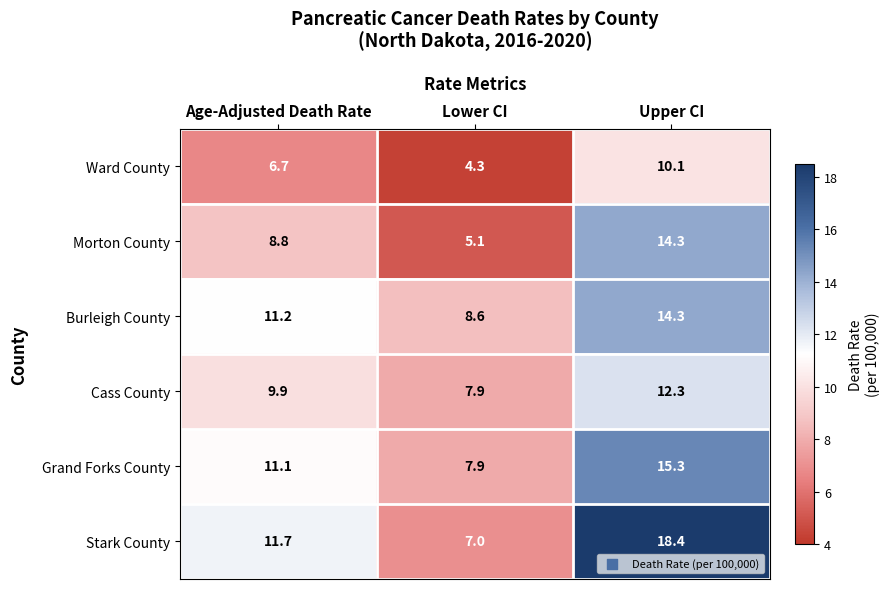

Reading right to left, what are all the values shown in this chart?

Ward County: 10.1	4.3	6.7
Morton County: 14.3	5.1	8.8
Burleigh County: 14.3	8.6	11.2
Cass County: 12.3	7.9	9.9
Grand Forks County: 15.3	7.9	11.1
Stark County: 18.4	7.0	11.7